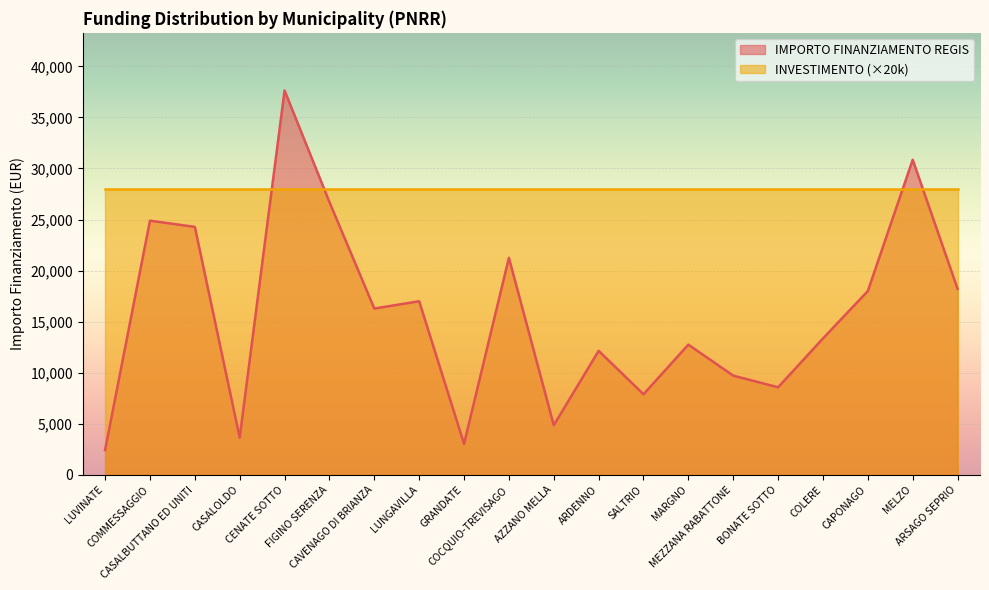

What is the difference between the maximum and minimum values?

35206